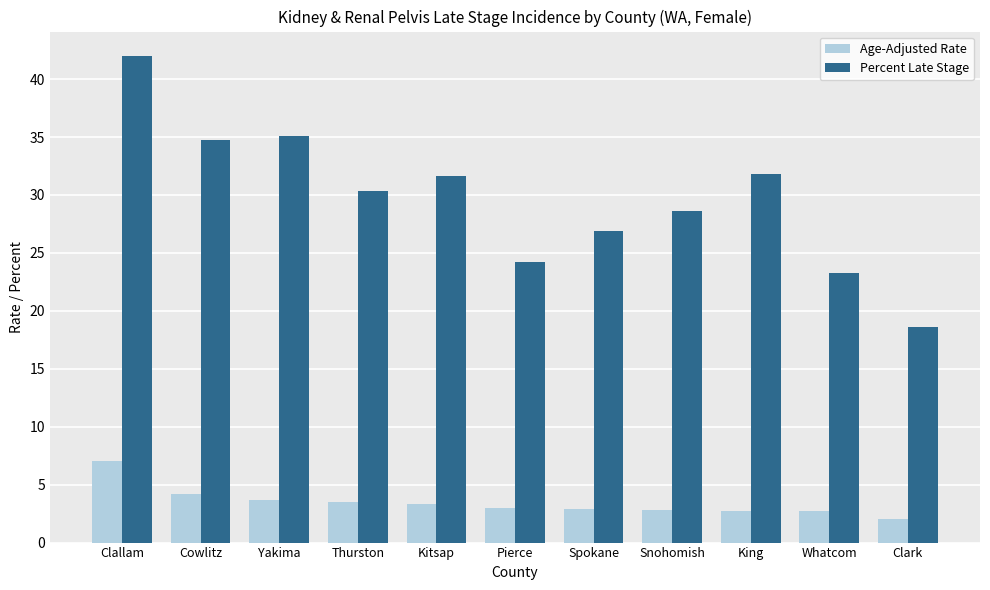

What is the difference between the maximum and second lowest values in the Age-Adjusted Rate series?

4.3